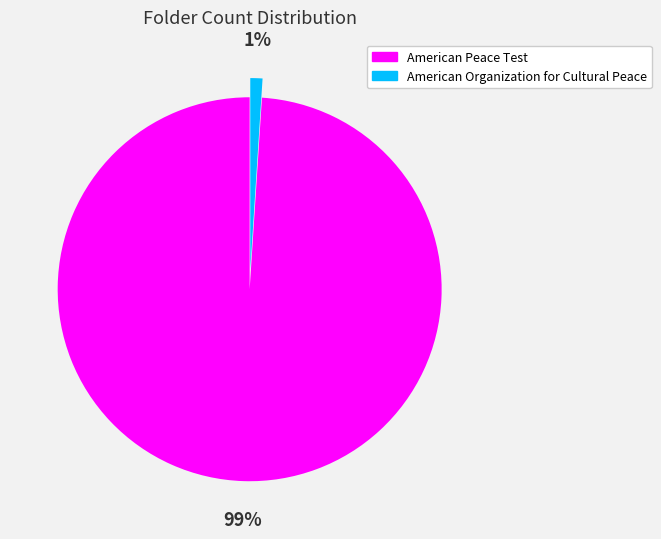

To the nearest percent, what percentage of the pie is American Peace Test?

99%